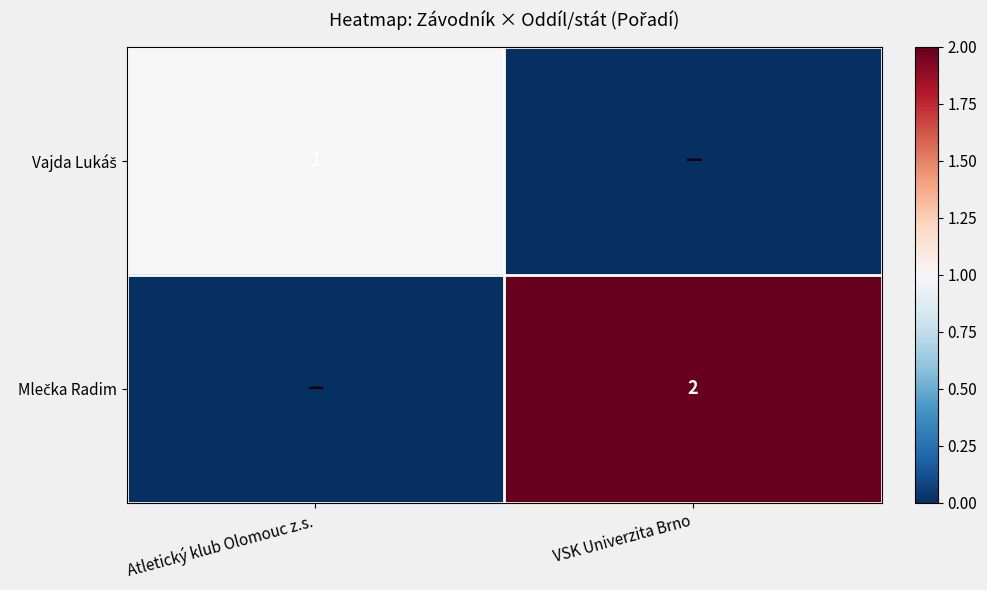

List the labels in order of Vajda Lukáš value, largest first.

Atletický klub Olomouc z.s., VSK Univerzita Brno